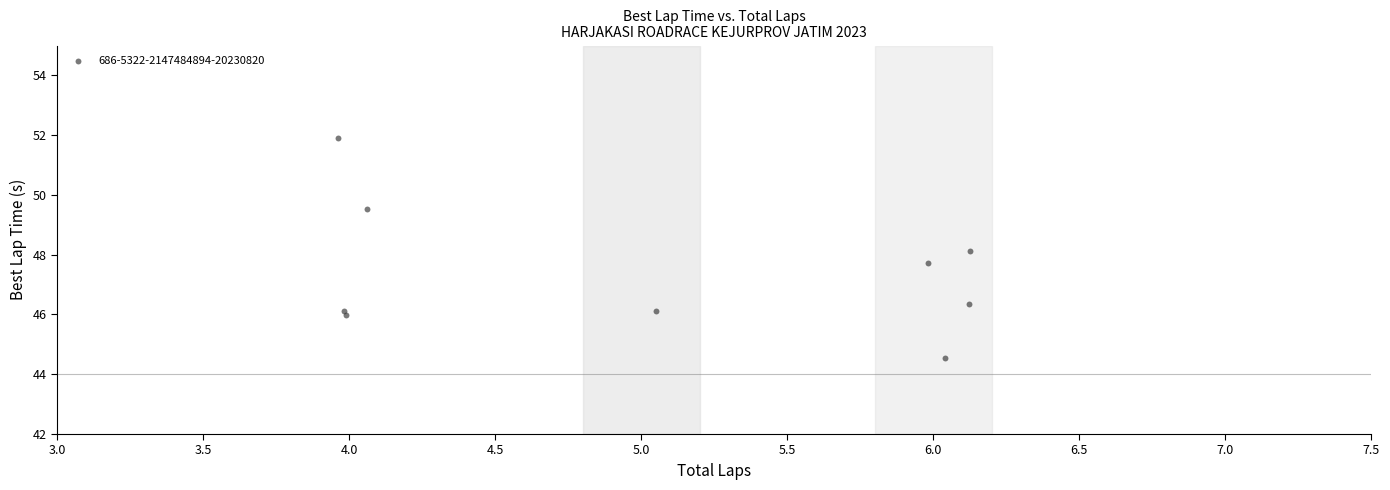

What Y value in the scatter plot is closest to 48?

48.1